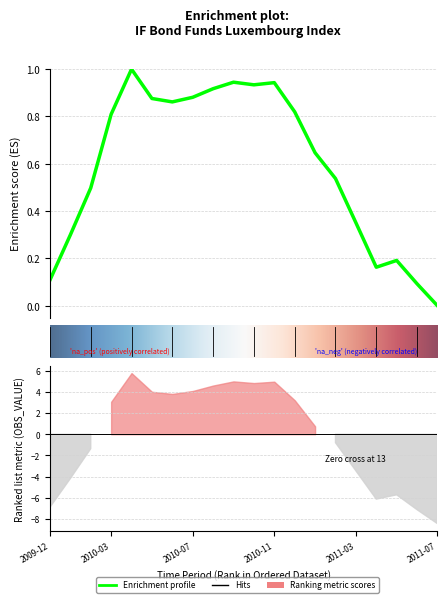

What is the label of the 8th point from the right?

2010-12